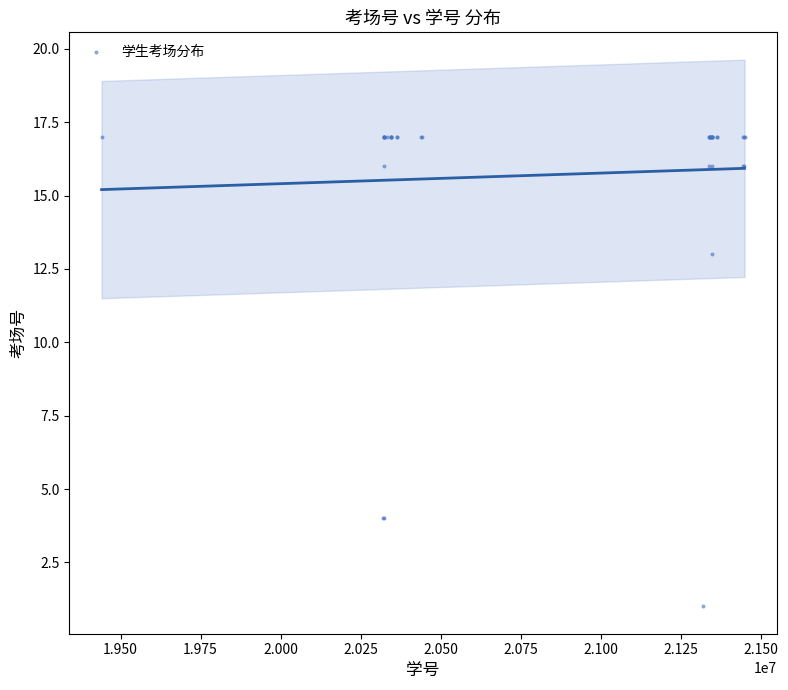

What Y value in the scatter plot is closest to 9?

13